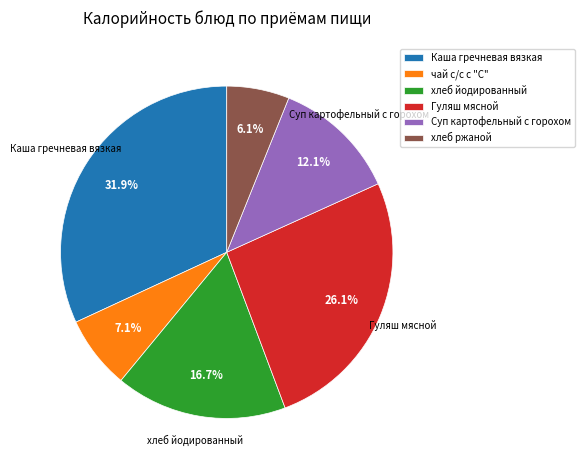

To the nearest percent, what portion does Суп картофельный с горохом represent?

12%